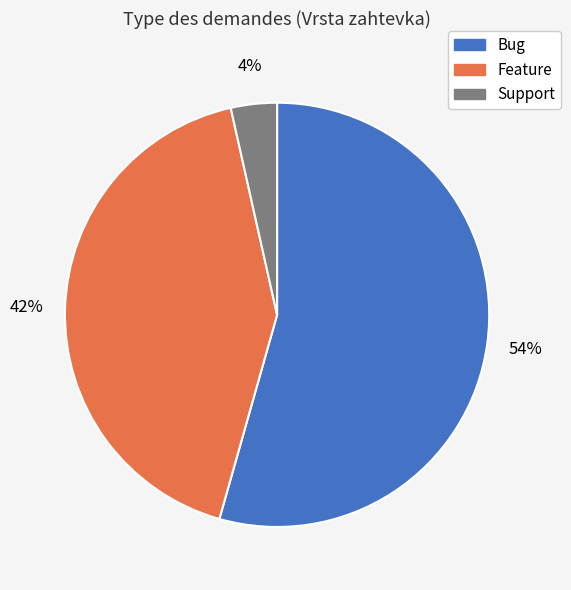

Is there any slice that represents more than half of the pie?

Yes